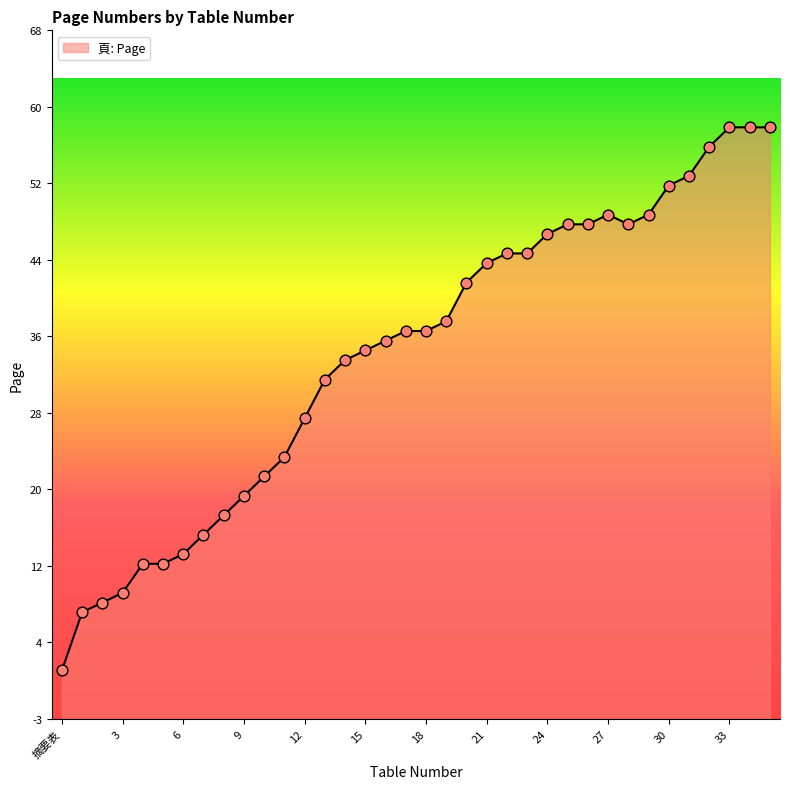

What is the ratio of the value at 29 to the value at 19?

1.3